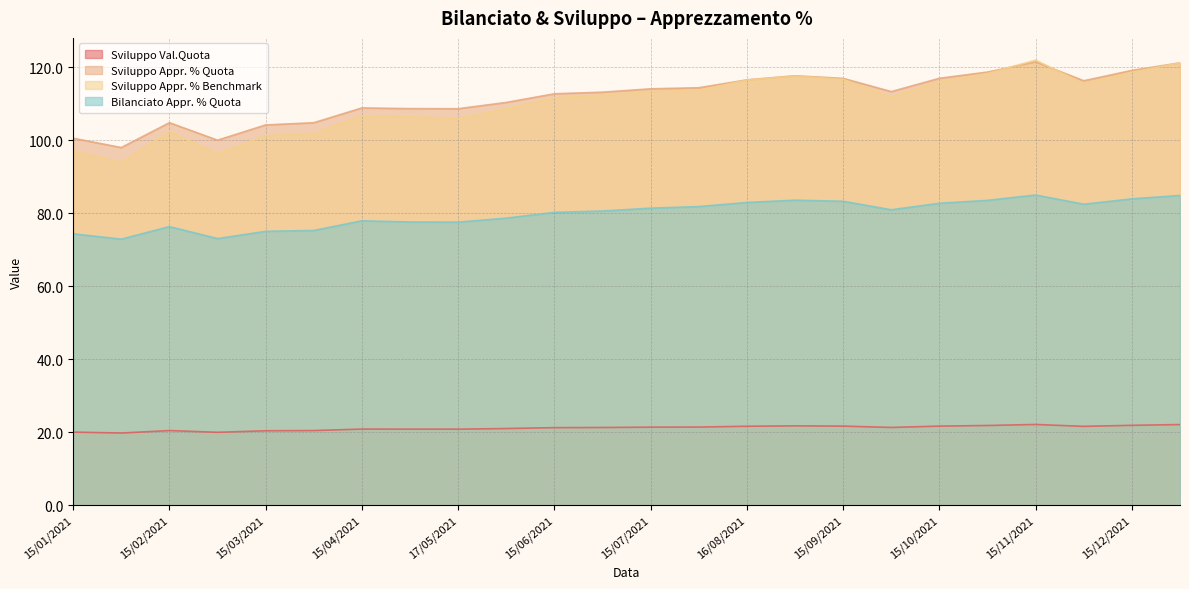

Rank the series by their maximum value, from lowest to highest.

Sviluppo Val.Quota, Bilanciato Appr. % Quota, Sviluppo Appr. % Quota, Sviluppo Appr. % Benchmark